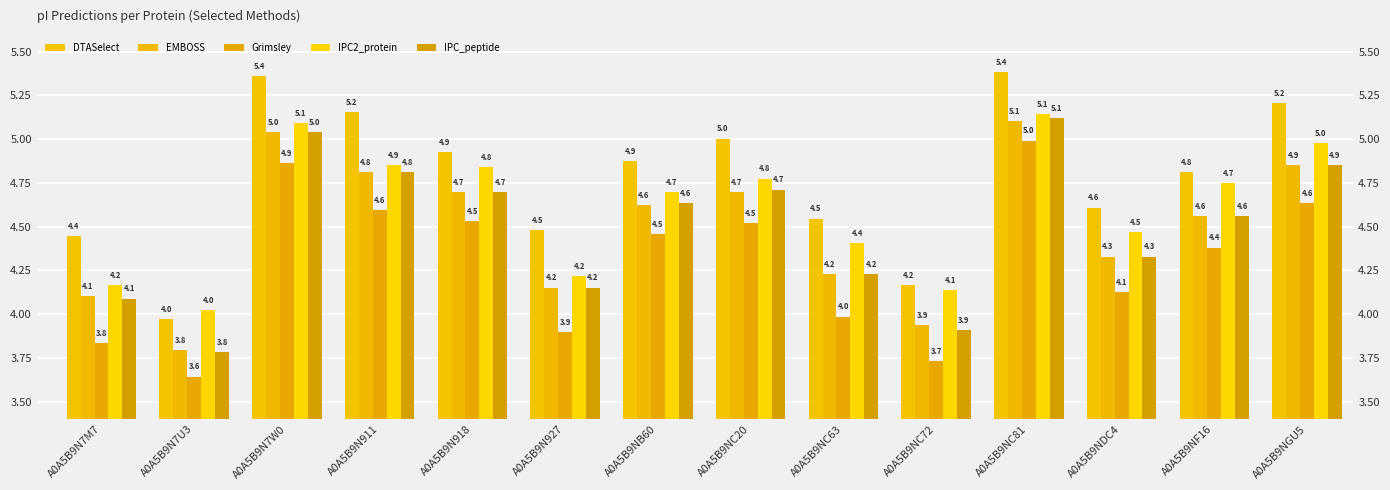

Are the bars horizontal?

No